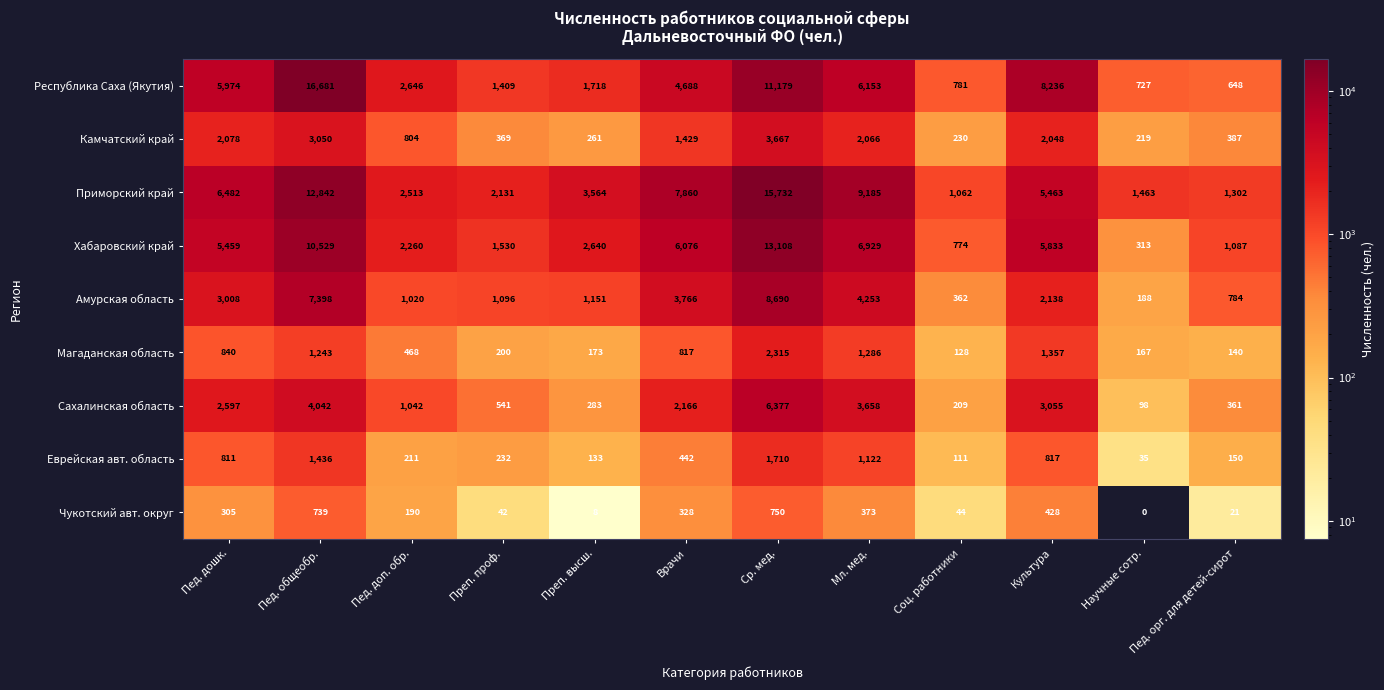

What is the highest value of the Сахалинская область series?

6377